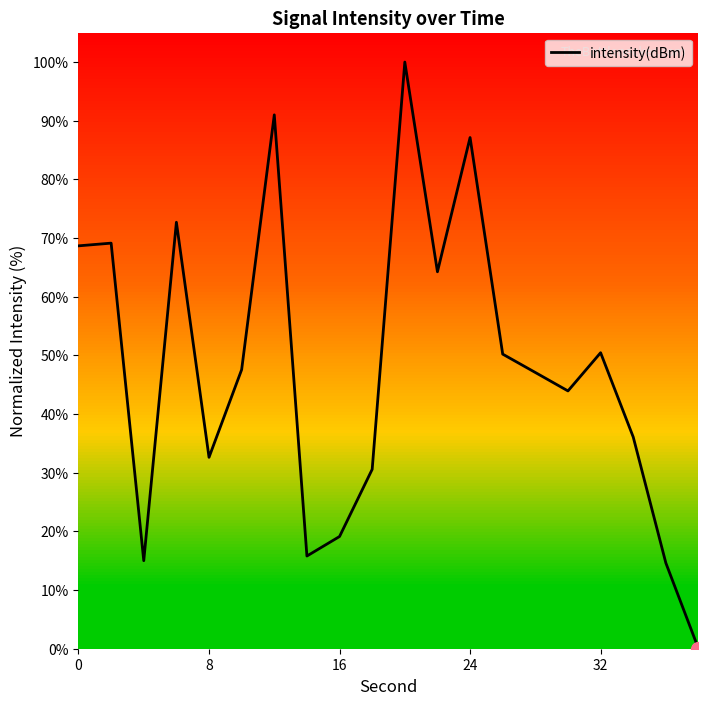

What is the difference between the maximum and minimum values?

100.0